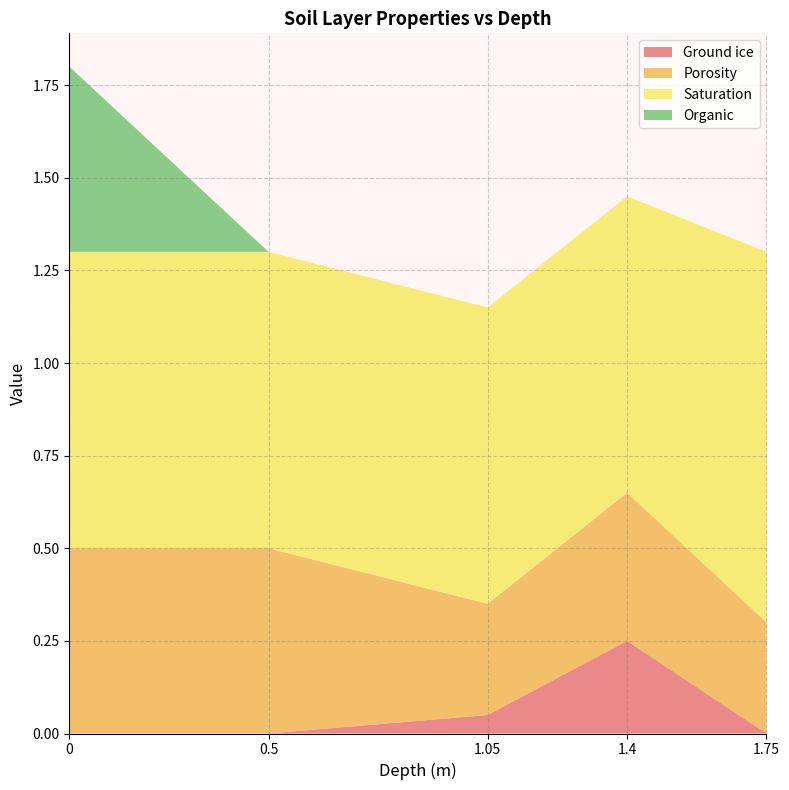

Reading left to right, transcribe all the data shown in this chart.

Ground ice: 0=0.0	0.5=0.0	1.05=0.1	1.4=0.2	1.75=0.0
Porosity: 0=0.5	0.5=0.5	1.05=0.3	1.4=0.4	1.75=0.3
Saturation: 0=0.8	0.5=0.8	1.05=0.8	1.4=0.8	1.75=1.0
Organic: 0=0.5	0.5=0.0	1.05=0.0	1.4=0.0	1.75=0.0